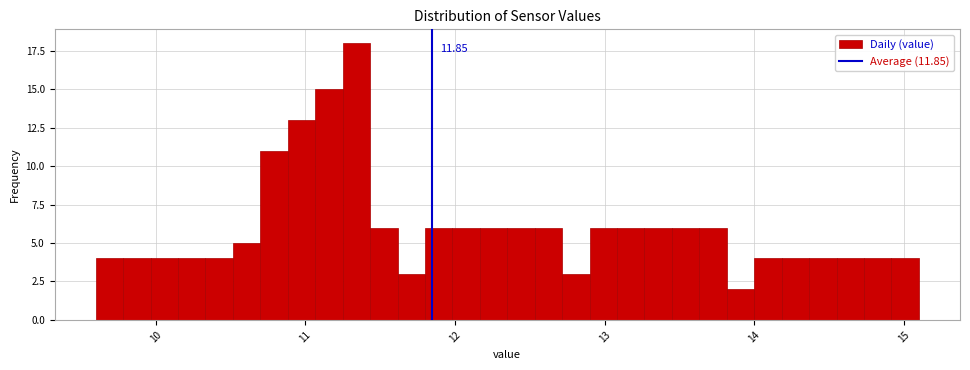

Read against the x-axis, roughly where is the centre of the tallest bar?

11.3